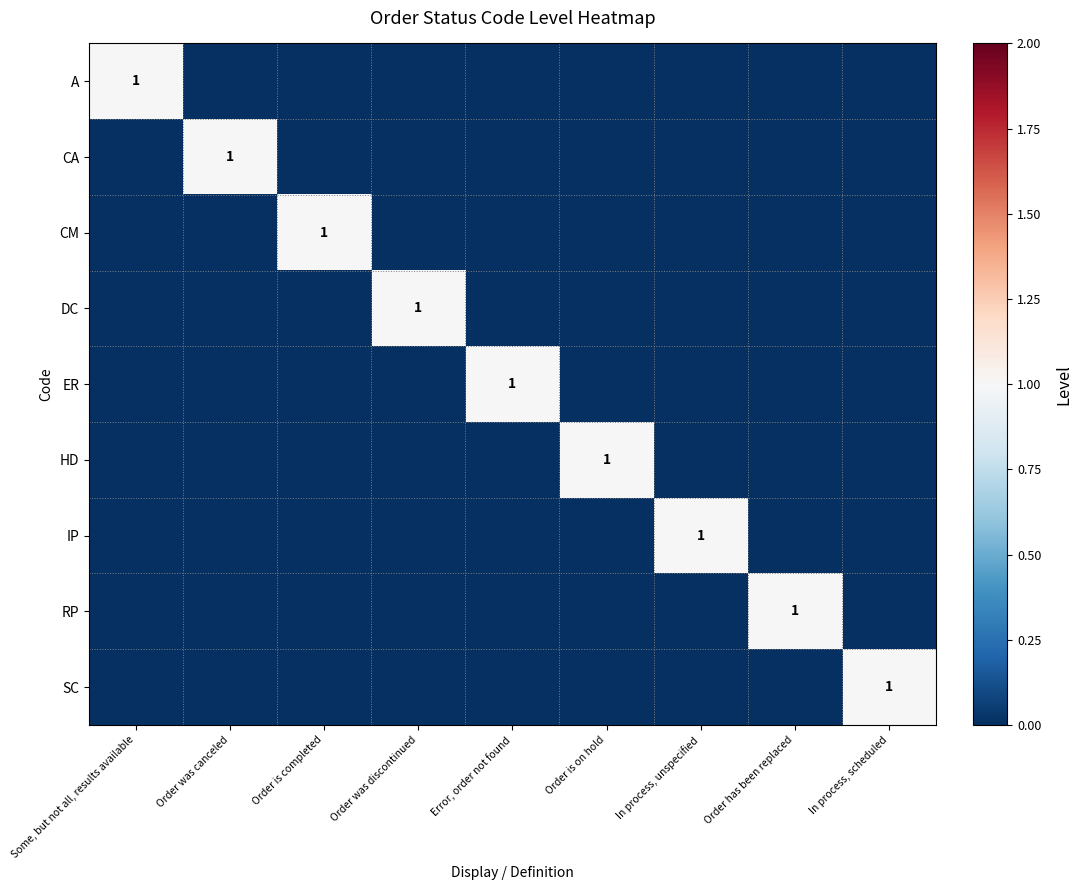

True or false: IP has a value of 1 at In process, unspecified.

True